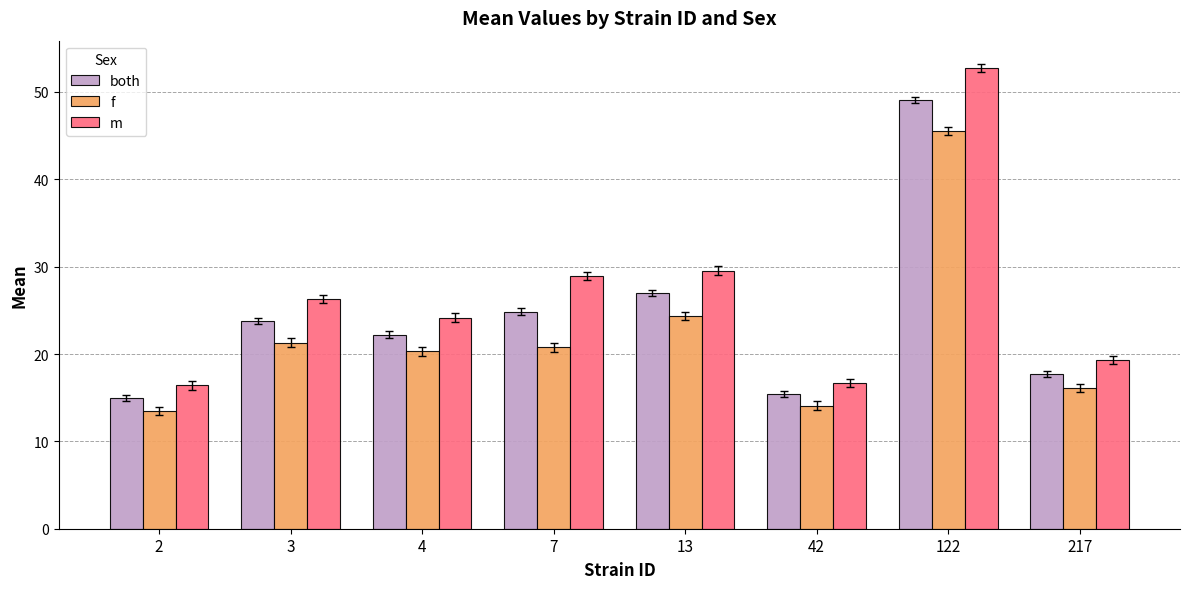

Which series has the largest range (max minus min)?

m